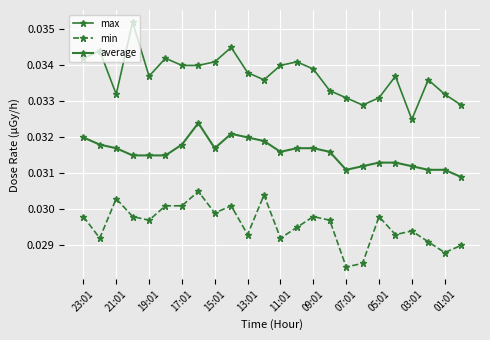

Does the chart display data point markers on the line(s)?

Yes